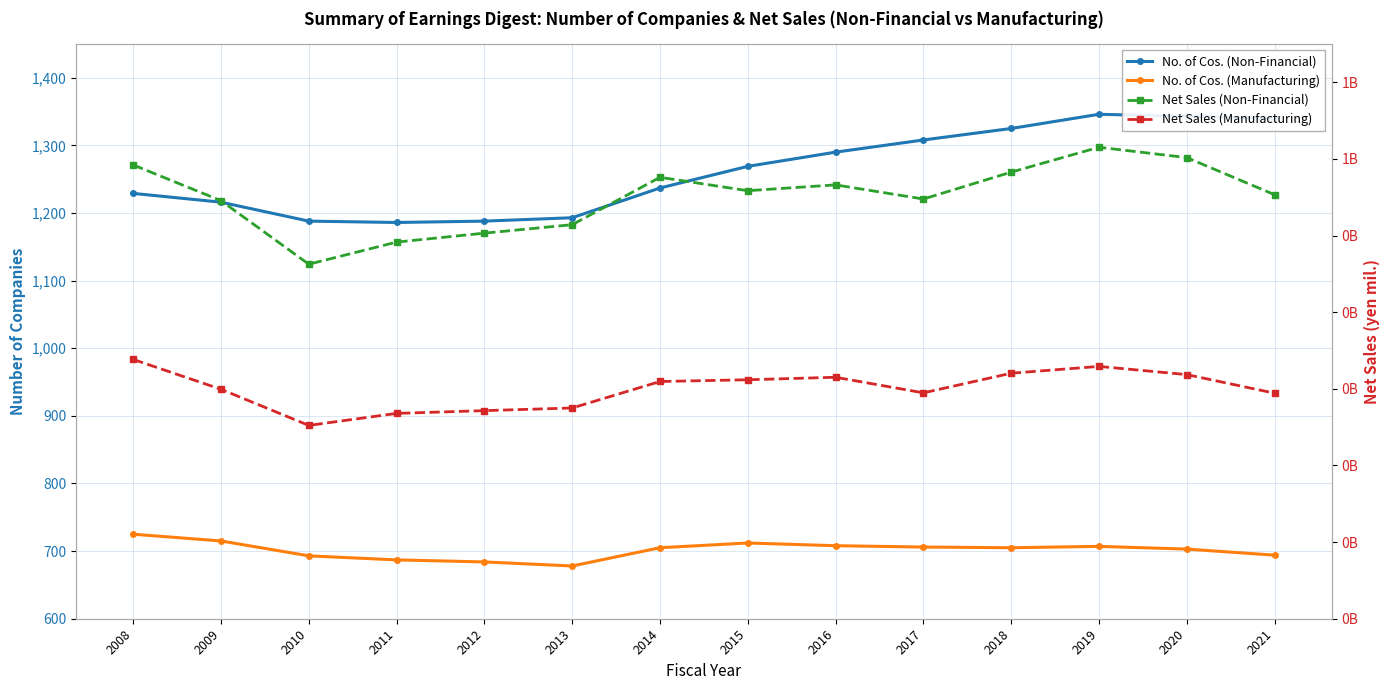

At which category does the chart reach its minimum across all series?

2013